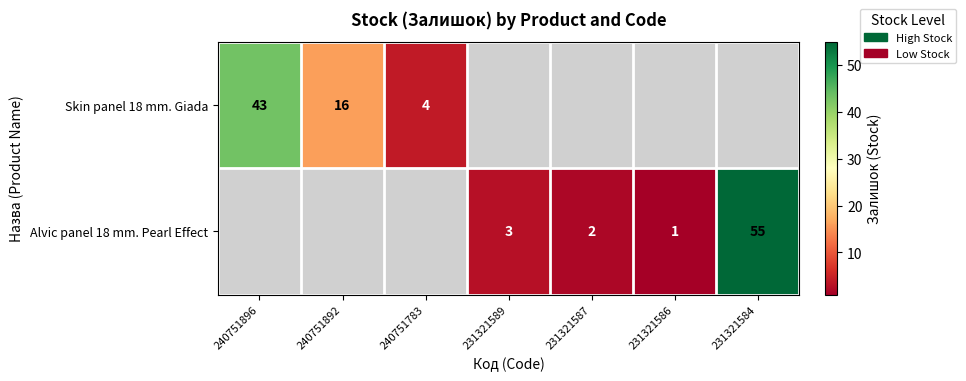

Is the value of Alvic panel 18 mm. Pearl Effect at 231321584 greater than the value of Skin panel 18 mm. Giada at 240751892?

Yes